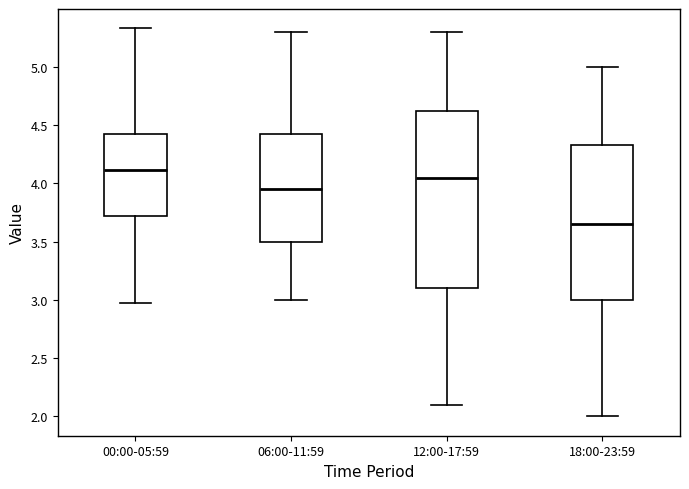

Which box's median line is the lowest?

18:00-23:59